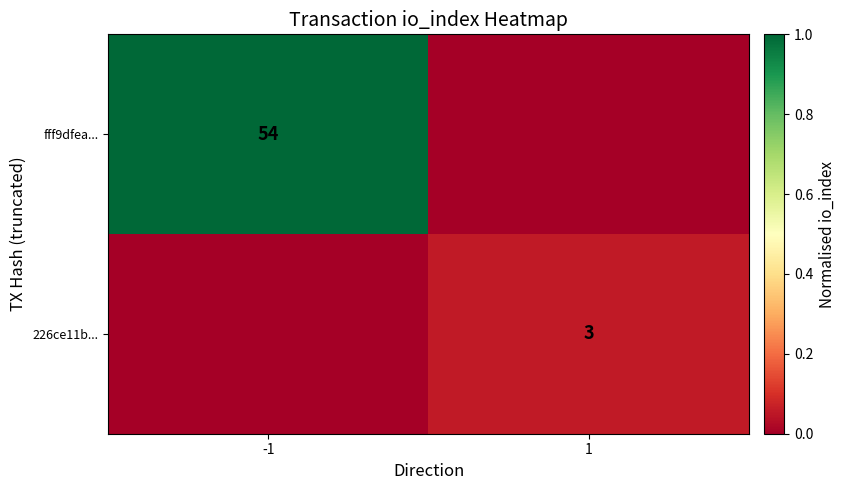

Is the value of fff9dfea... at -1 greater than the value of 226ce11b... at 1?

Yes